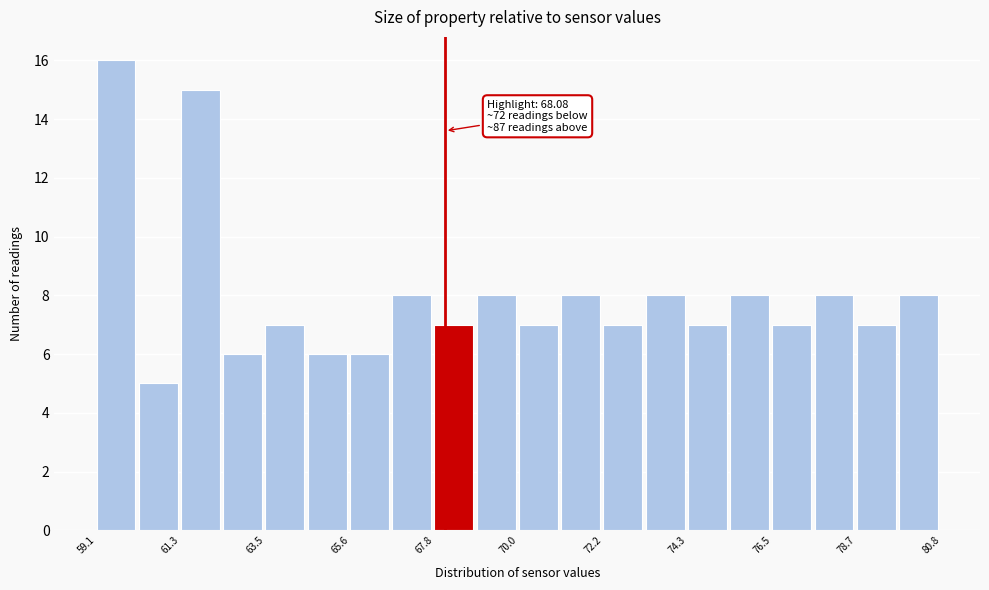

Read against the x-axis, roughly where is the centre of the tallest bar?

59.5